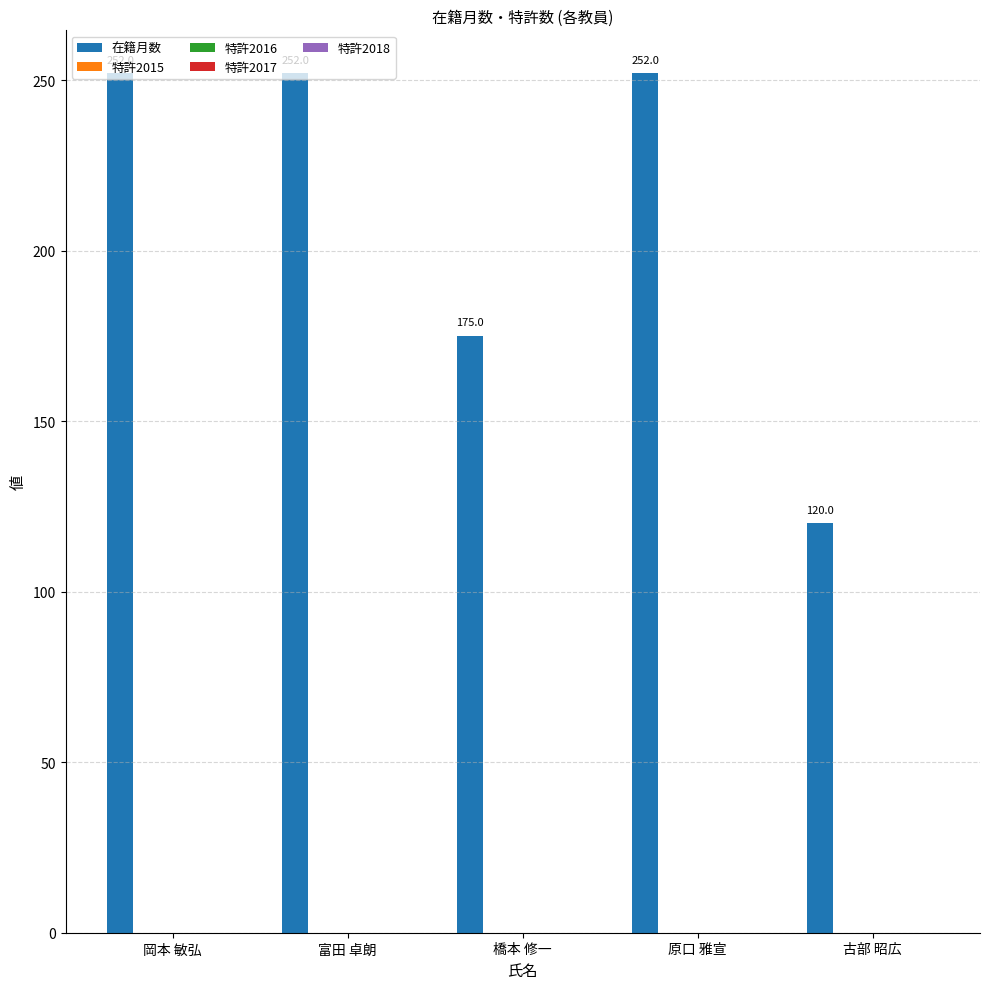

Are the bars grouped side by side (vs. stacked)?

No